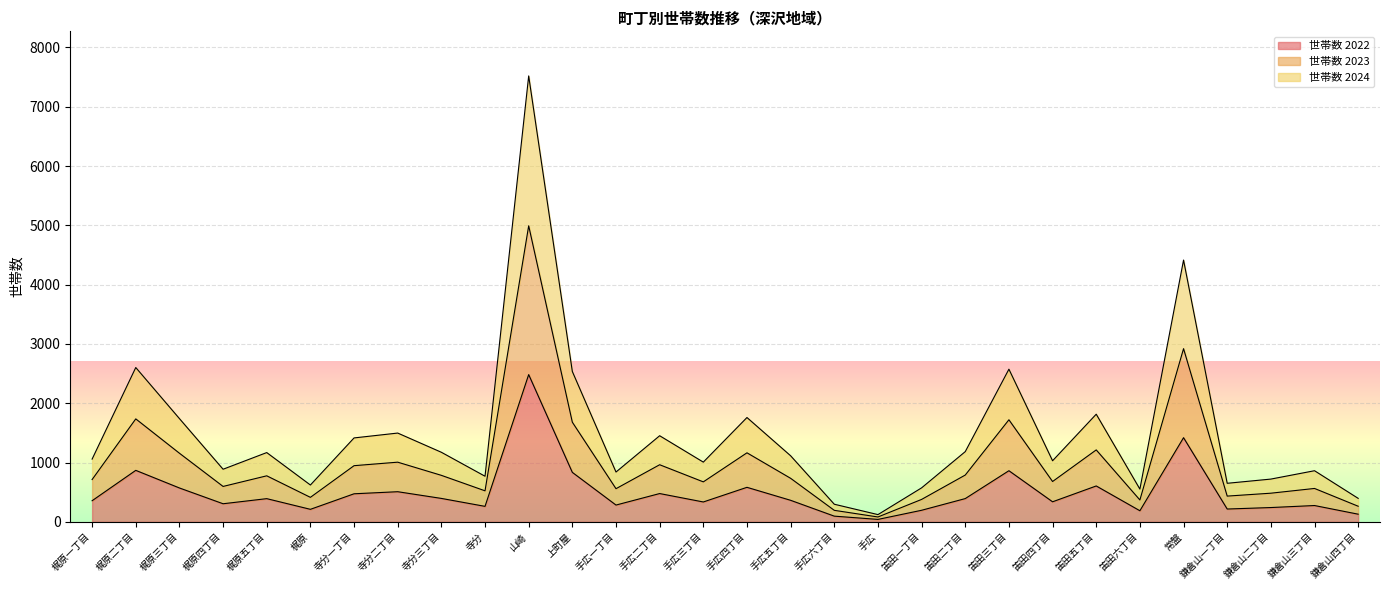

In 世帯数 2024, how many points are higher than both neighbors (excluding endpoints)?

10